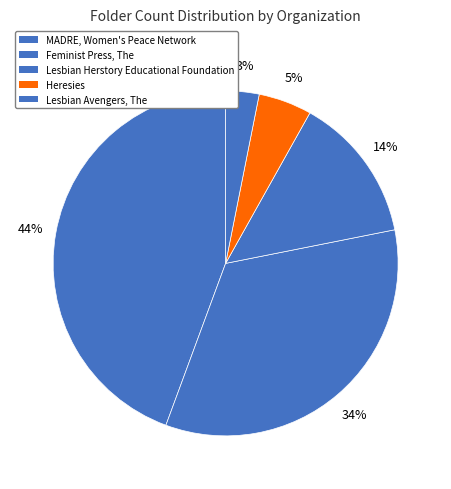

To the nearest percent, what is the difference between the Feminist Press, The and Heresies slice percentages?

29%